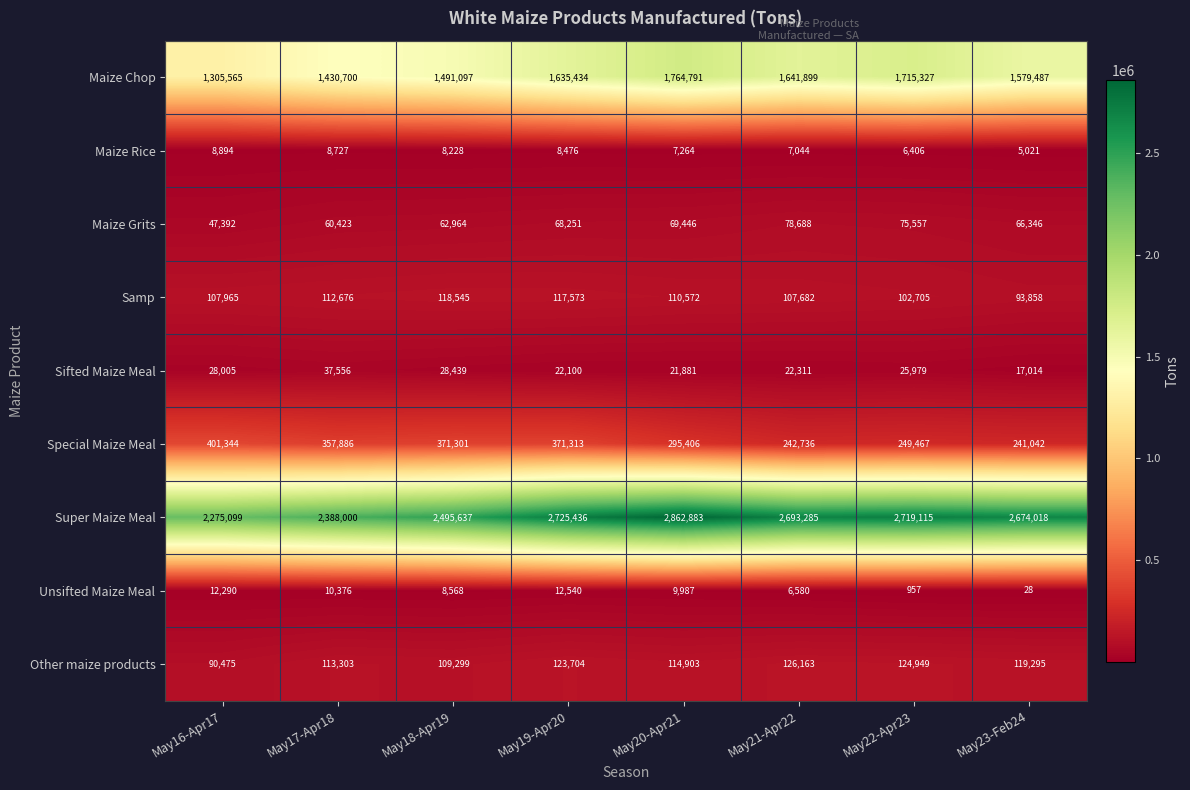

The value of Unsifted Maize Meal at May18-Apr19 is 8568. True or false?

True